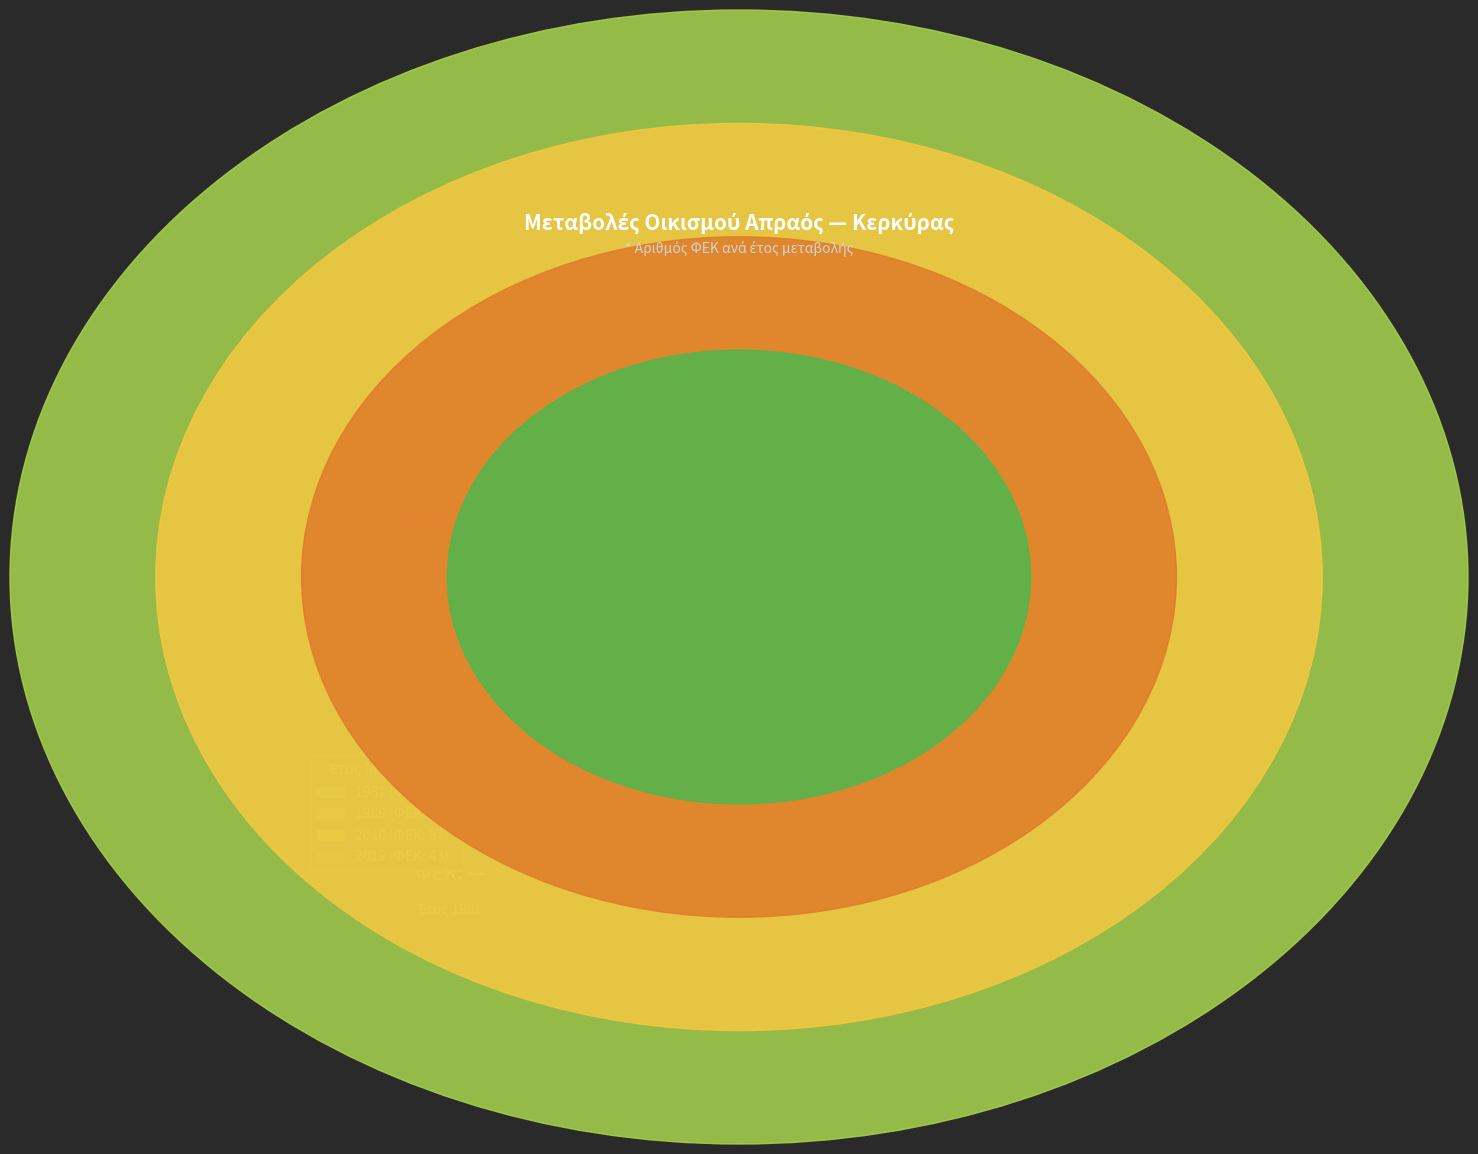

What portion of the pie excludes 1989?

42.2%